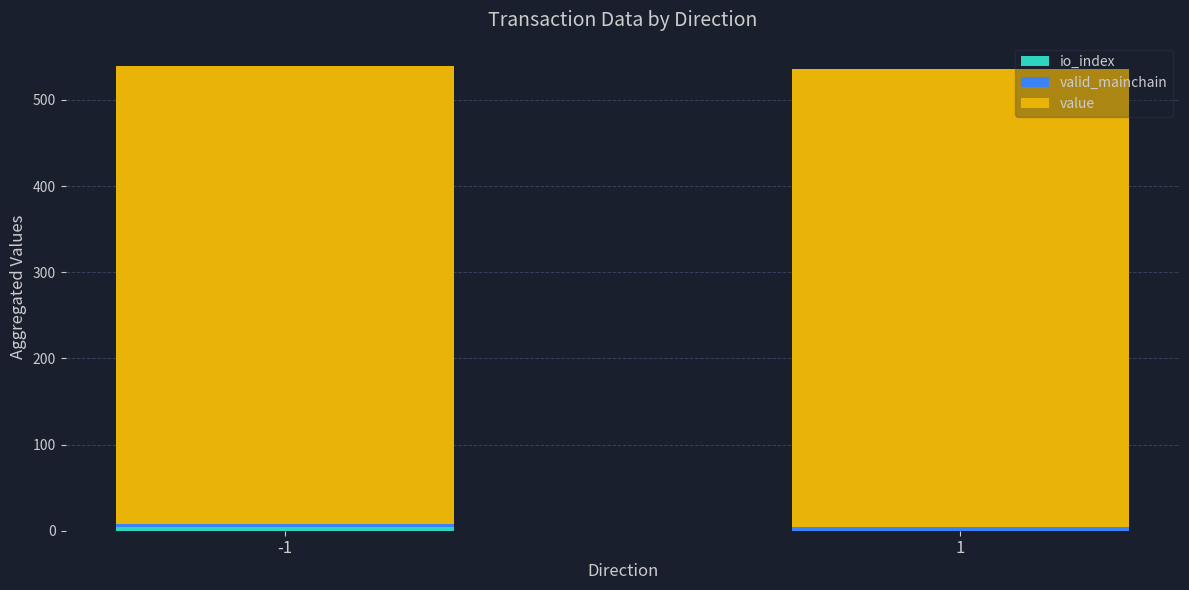

Does the chart contain stacked bars?

Yes